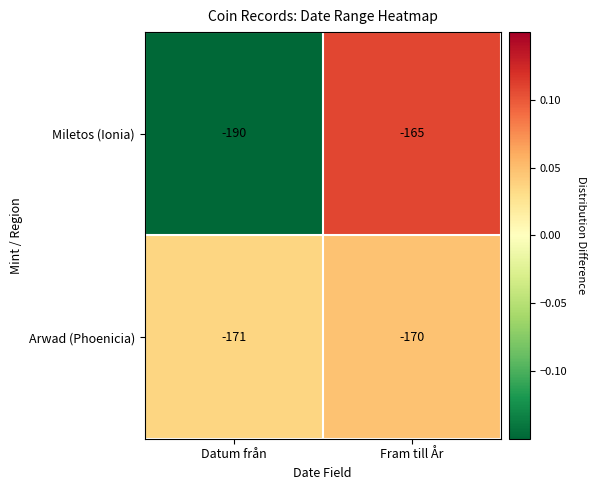

At which category is the sum across all series the highest?

Fram till År